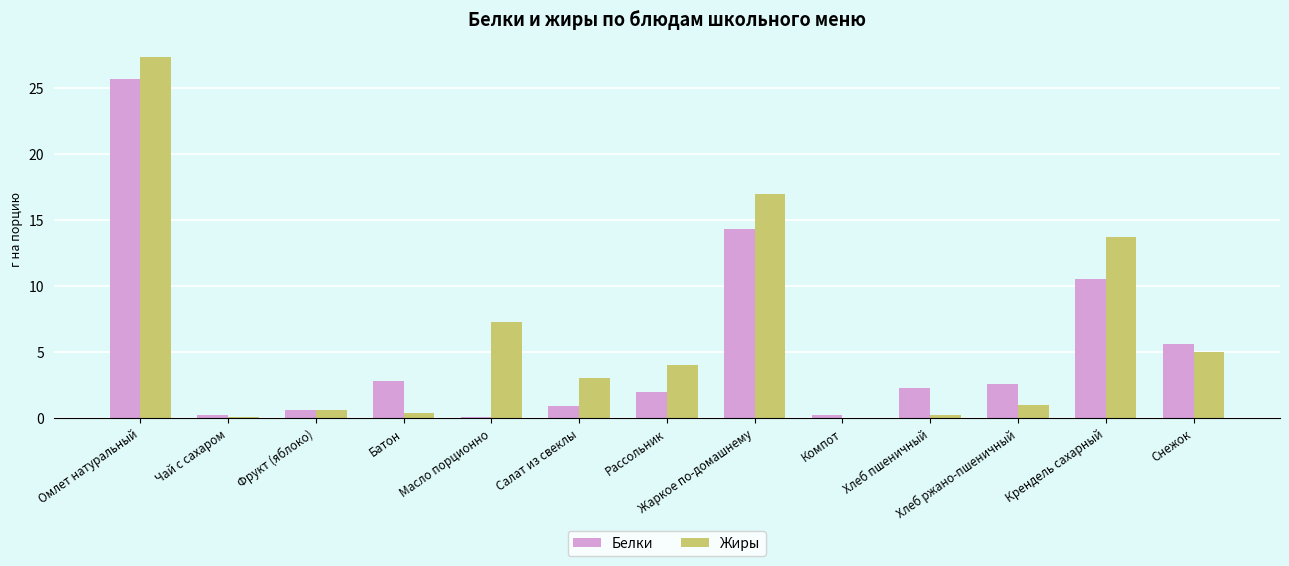

The value of Жиры at Рассольник is 2.5. True or false?

False